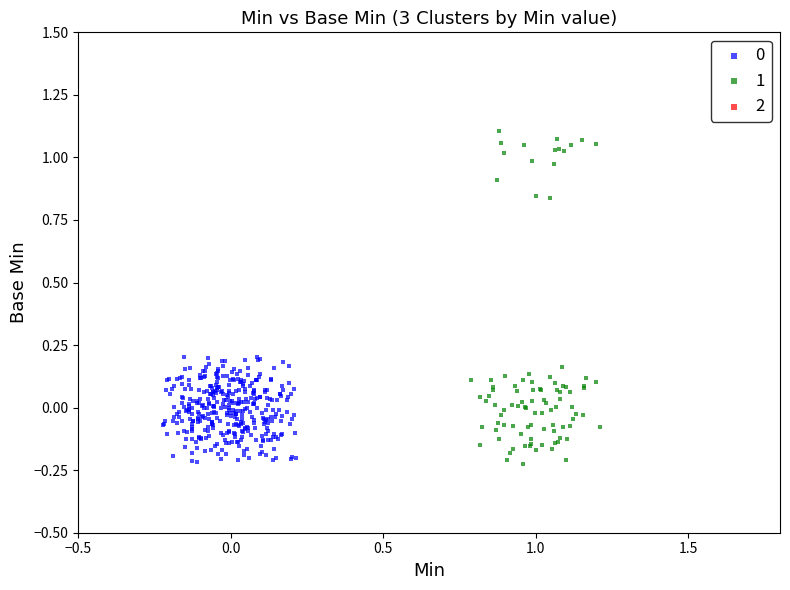

Which series reaches the maximum Y coordinate?

1